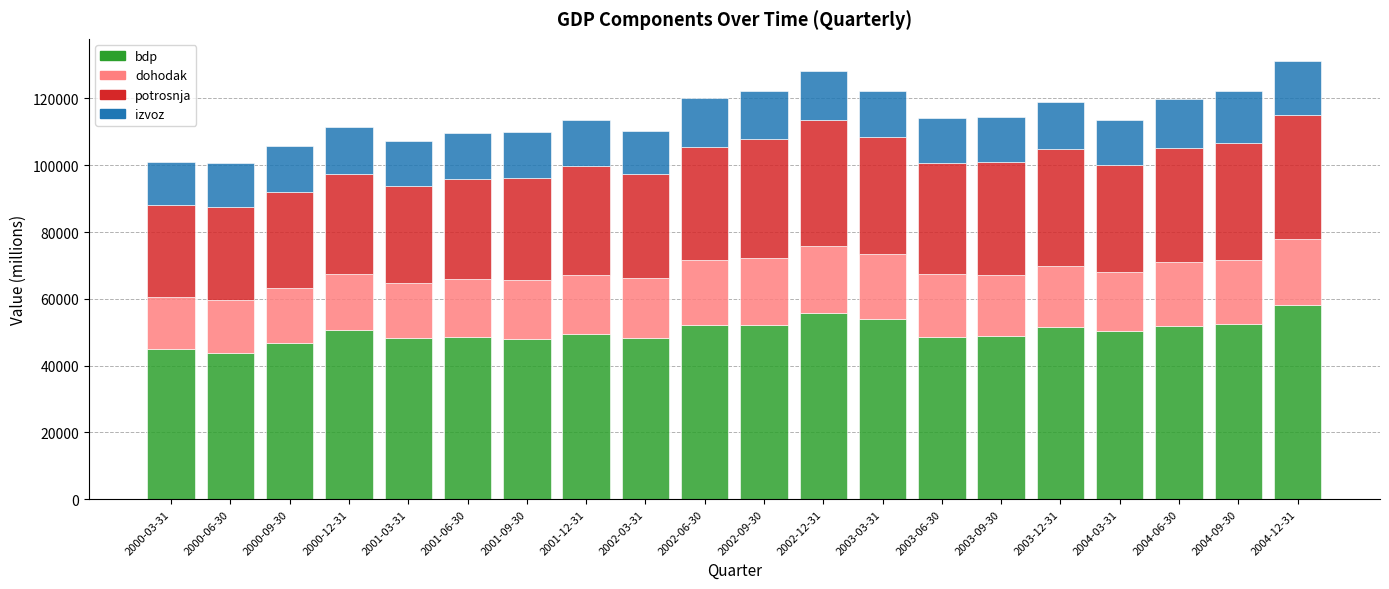

What is the total value across all series at 2001-09-30?

109920.6